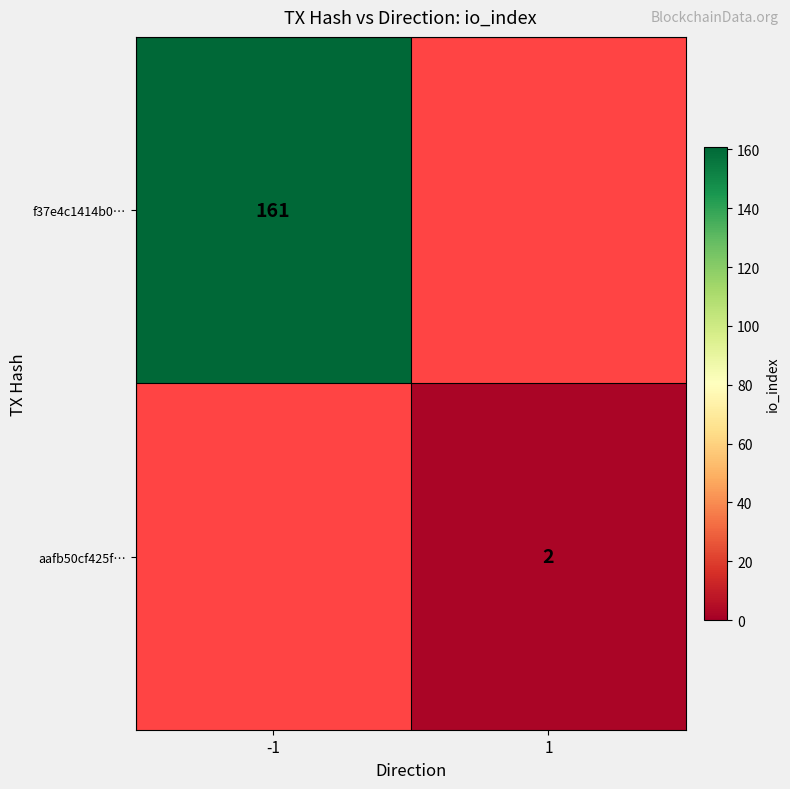

The value of aafb50cf425f… at 1 is 3. True or false?

False